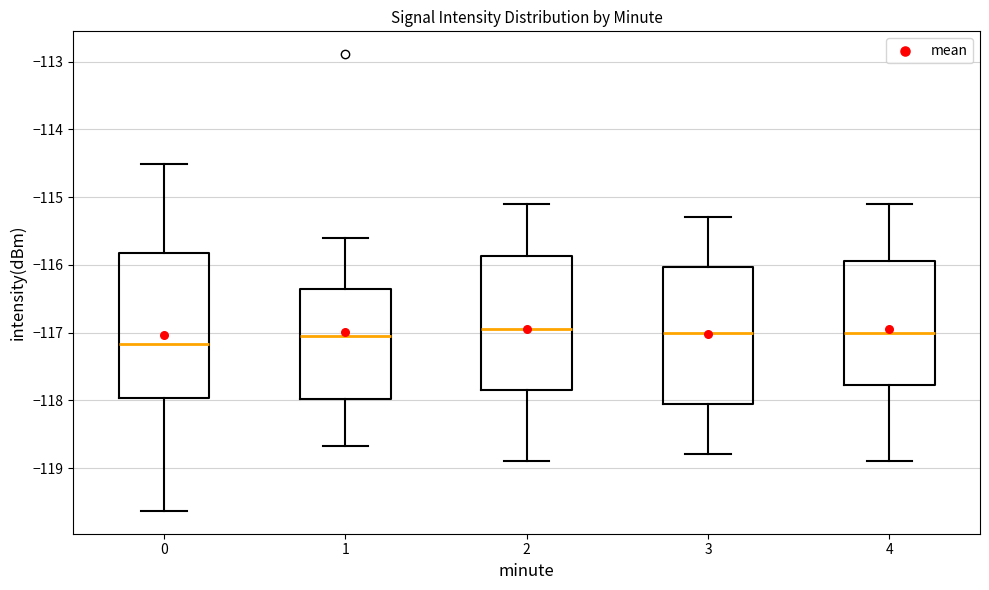

Comparing the boxes themselves (not the whiskers), which one is the tallest?

0